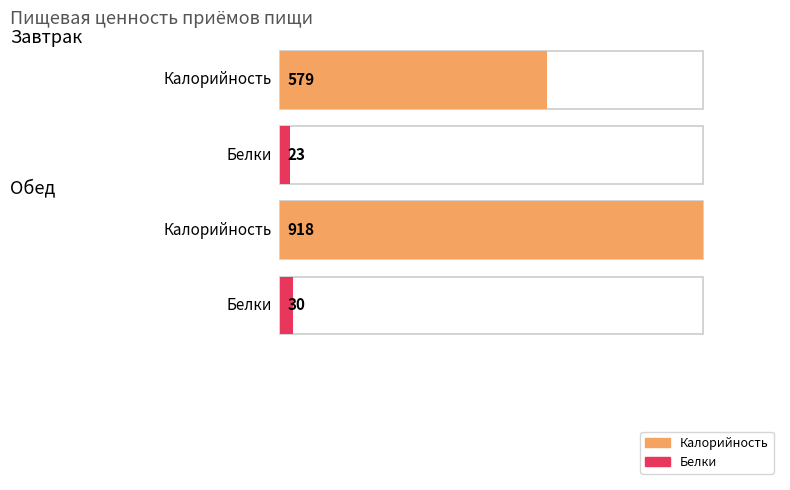

What position from the right is Обед?

1